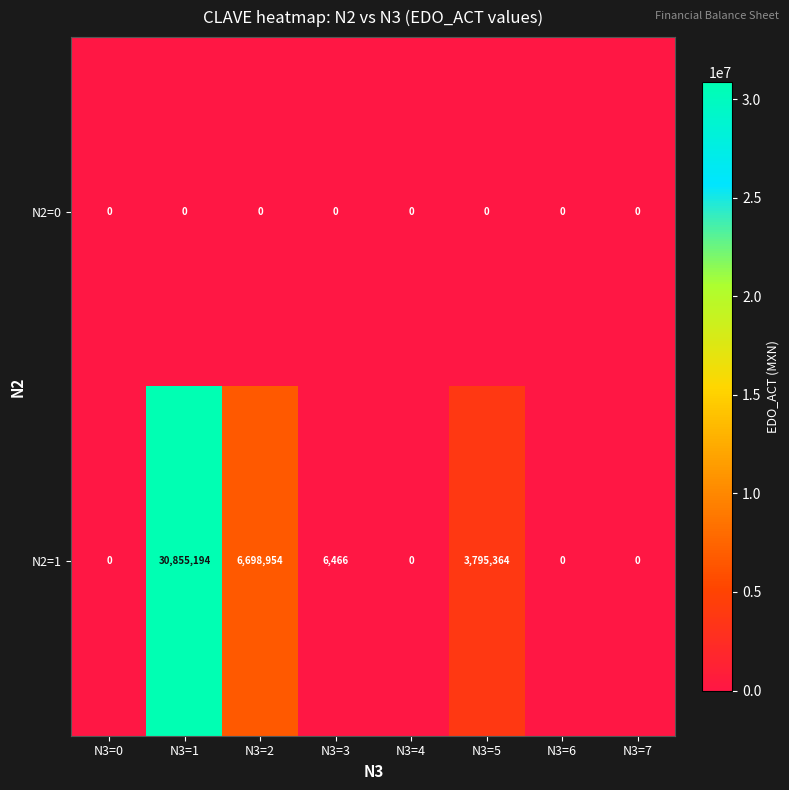

Where is N2=1 nearest to the value 15427597?

N3=2